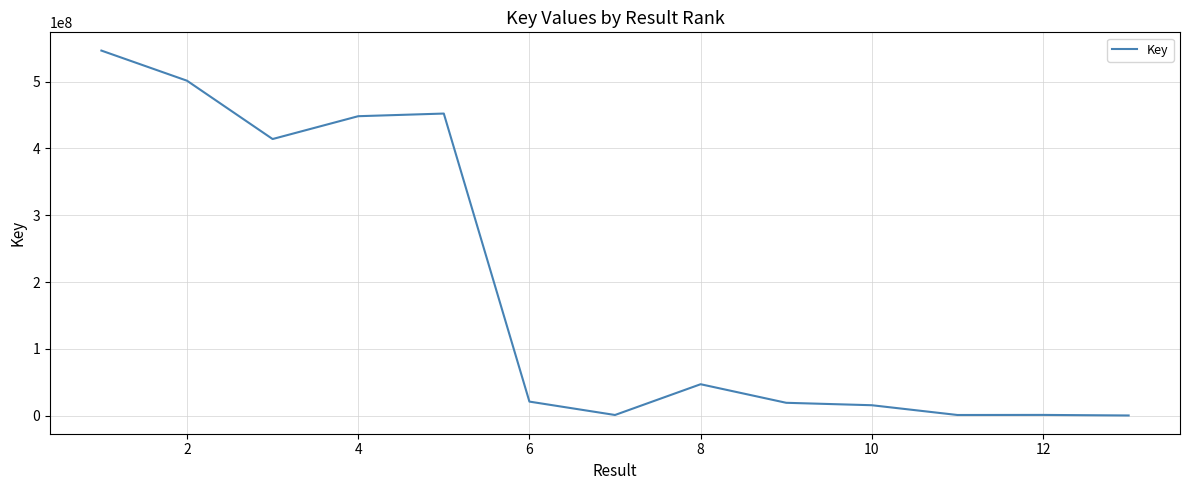

What is the difference between the maximum and minimum values?

546204191